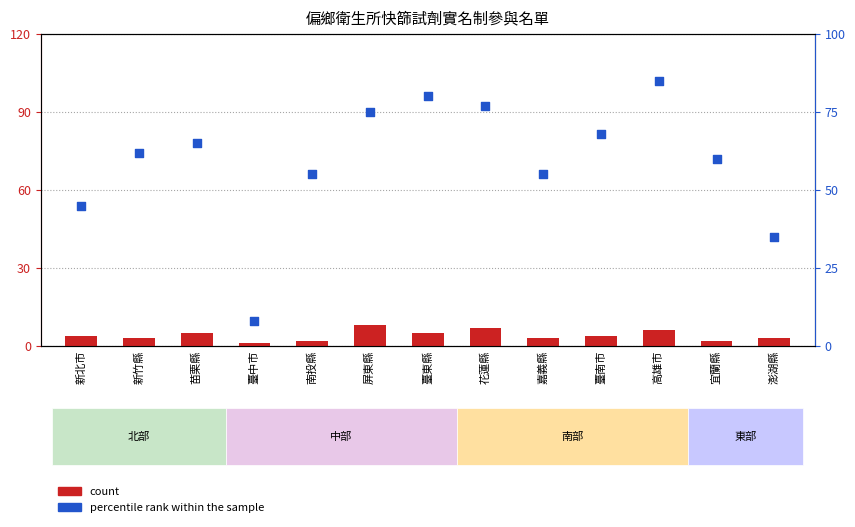

At how many categories does at least one series exceed 2?

13